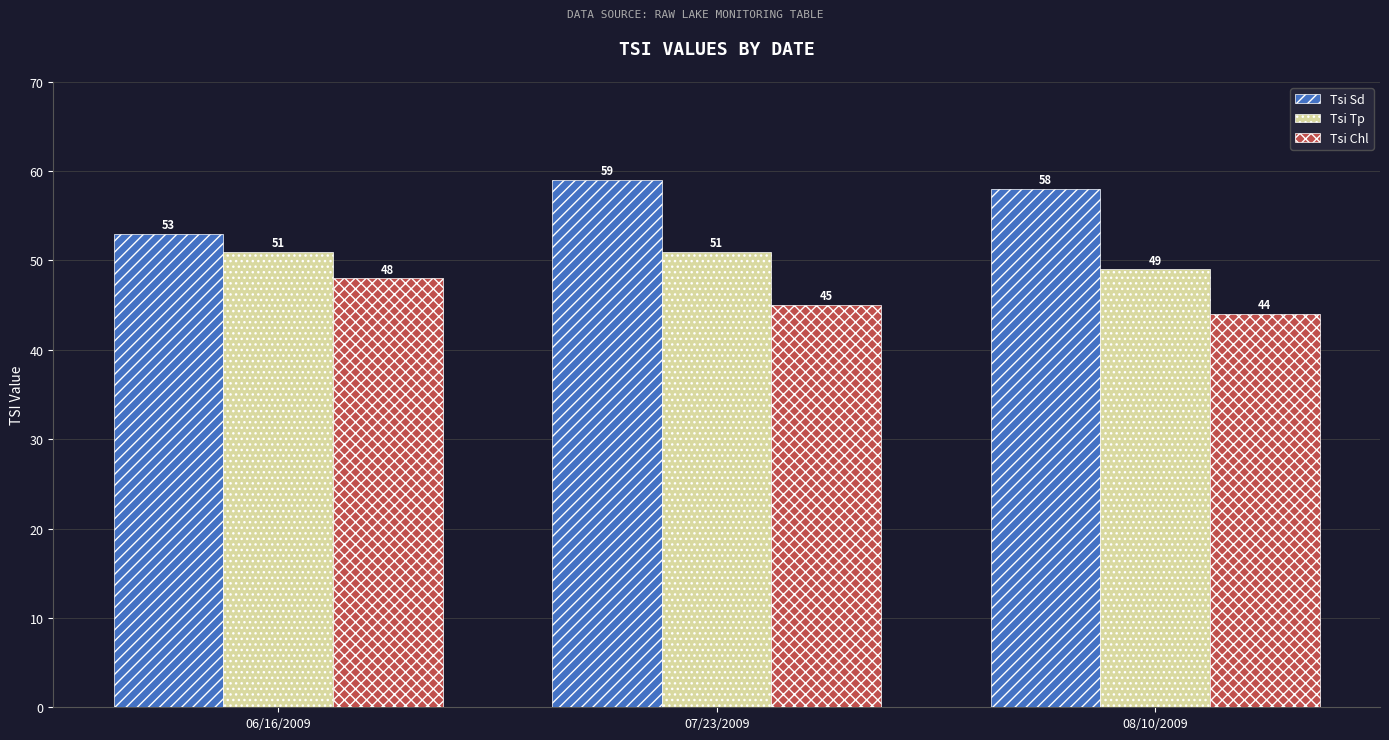

The value of Tsi Sd at 06/16/2009 is 26. True or false?

False